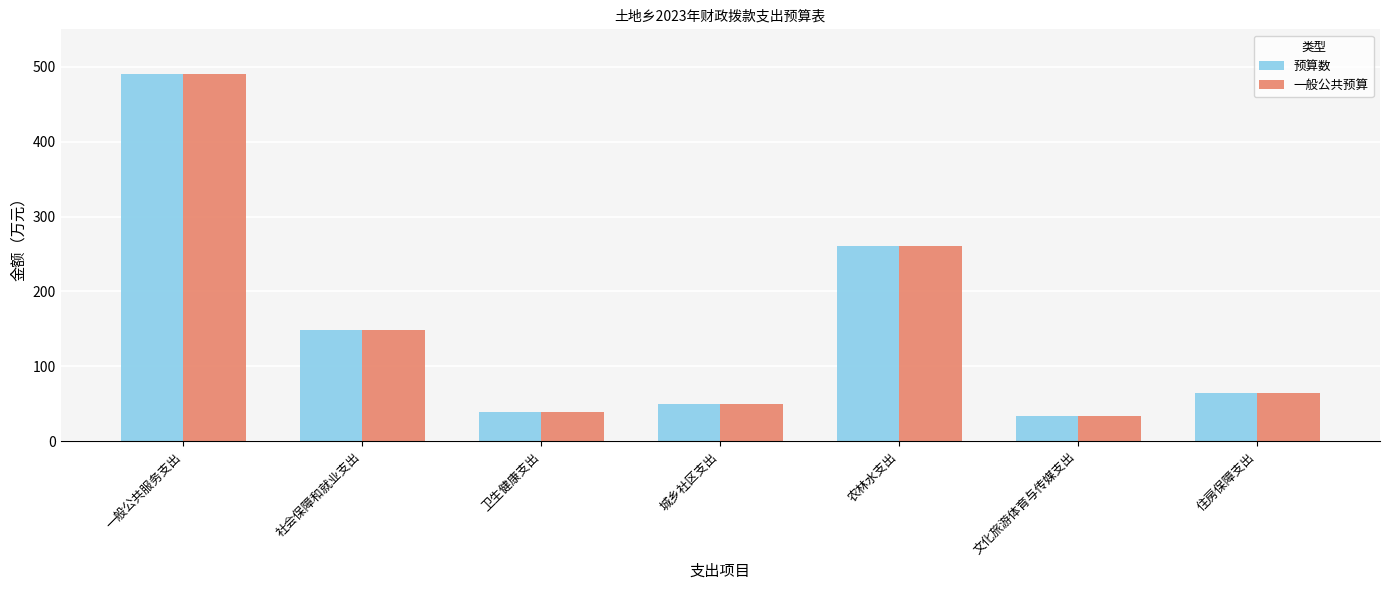

Reading left to right, what are all the values shown in this chart?

预算数: 一般公共服务支出=491	社会保障和就业支出=148	卫生健康支出=39	城乡社区支出=50	农林水支出=261	文化旅游体育与传媒支出=34	住房保障支出=65
一般公共预算: 一般公共服务支出=491	社会保障和就业支出=148	卫生健康支出=39	城乡社区支出=50	农林水支出=261	文化旅游体育与传媒支出=34	住房保障支出=65